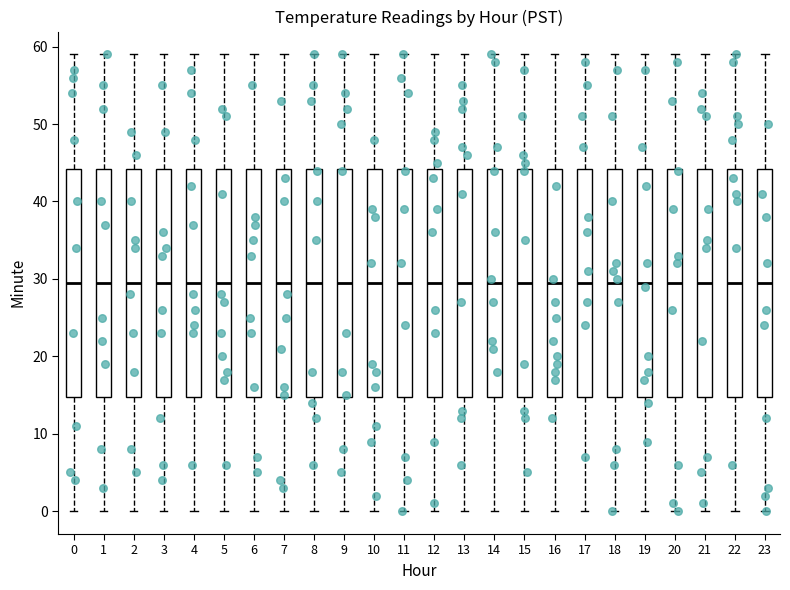

Reading left to right, transcribe this box plot: for each box, give where its median line is, the range the box spans, and where its two whiskers end, as read against the y-axis. The values are not printed on the chart, so give them approximately, as read against the axis.

0: median 30, box 15 to 44, whiskers 0 to 59
1: median 30, box 15 to 44, whiskers 0 to 59
2: median 30, box 15 to 44, whiskers 0 to 59
3: median 30, box 15 to 44, whiskers 0 to 59
4: median 30, box 15 to 44, whiskers 0 to 59
5: median 30, box 15 to 44, whiskers 0 to 59
6: median 30, box 15 to 44, whiskers 0 to 59
7: median 30, box 15 to 44, whiskers 0 to 59
8: median 30, box 15 to 44, whiskers 0 to 59
9: median 30, box 15 to 44, whiskers 0 to 59
10: median 30, box 15 to 44, whiskers 0 to 59
11: median 30, box 15 to 44, whiskers 0 to 59
12: median 30, box 15 to 44, whiskers 0 to 59
13: median 30, box 15 to 44, whiskers 0 to 59
14: median 30, box 15 to 44, whiskers 0 to 59
15: median 30, box 15 to 44, whiskers 0 to 59
16: median 30, box 15 to 44, whiskers 0 to 59
17: median 30, box 15 to 44, whiskers 0 to 59
18: median 30, box 15 to 44, whiskers 0 to 59
19: median 30, box 15 to 44, whiskers 0 to 59
20: median 30, box 15 to 44, whiskers 0 to 59
21: median 30, box 15 to 44, whiskers 0 to 59
22: median 30, box 15 to 44, whiskers 0 to 59
23: median 30, box 15 to 44, whiskers 0 to 59